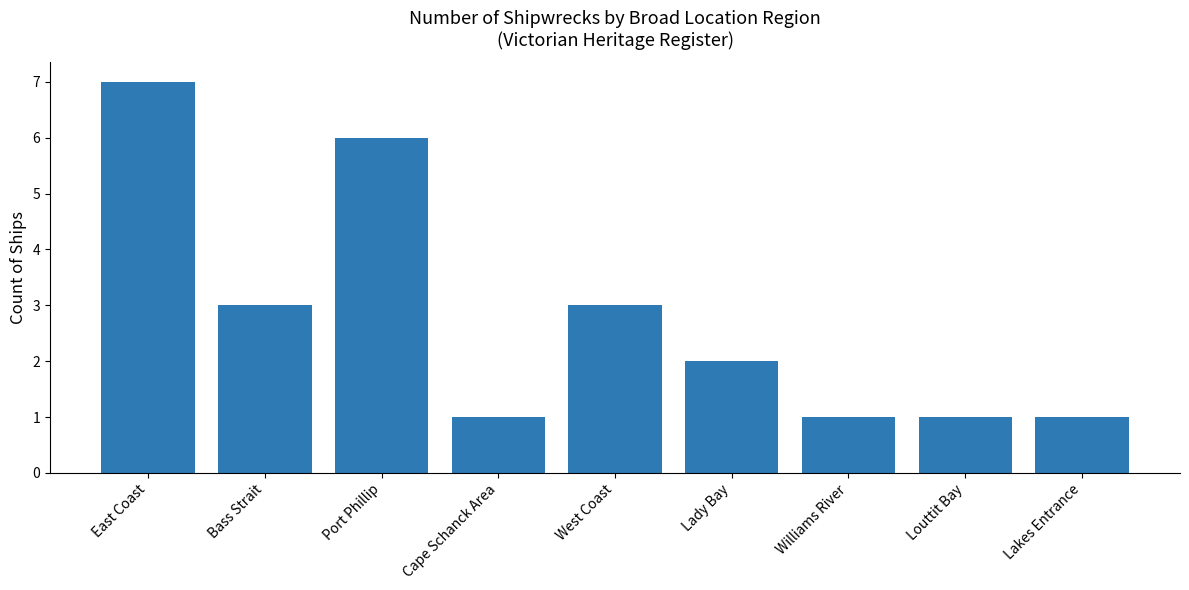

Which has a higher value, East Coast or Lady Bay?

East Coast